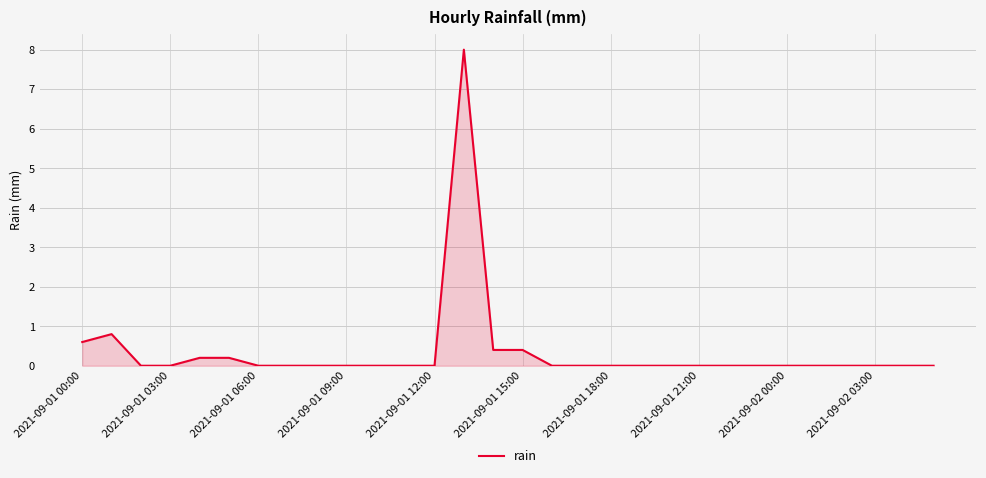

What is the maximum value shown in the chart?

8.0